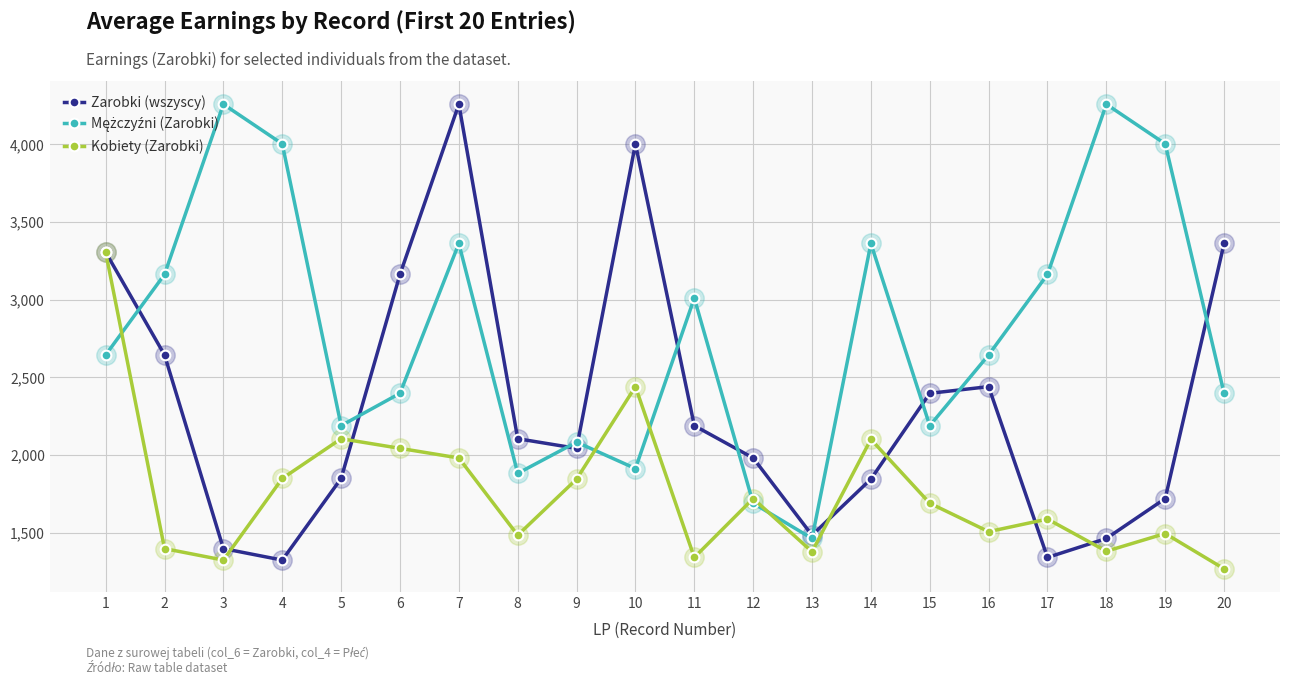

The value of Kobiety (Zarobki) at 9 is 2834. True or false?

False